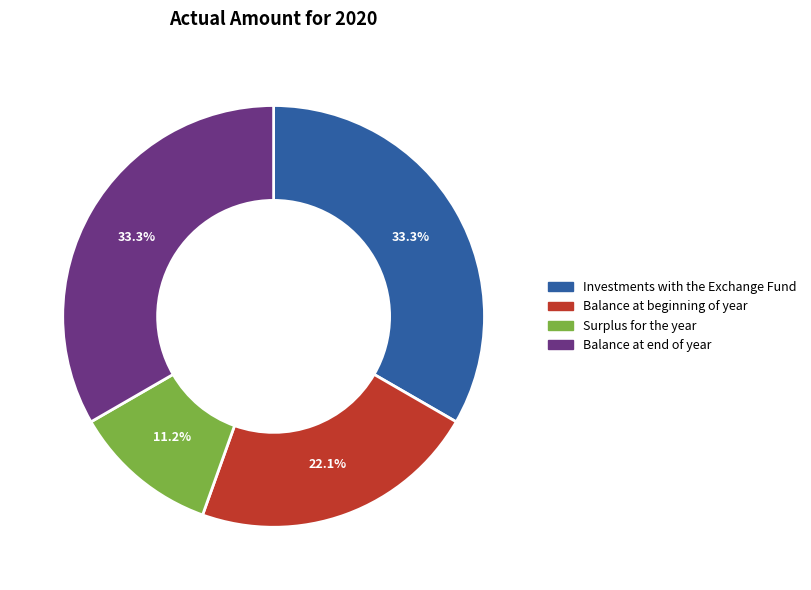

How many segments does this pie chart have?

4